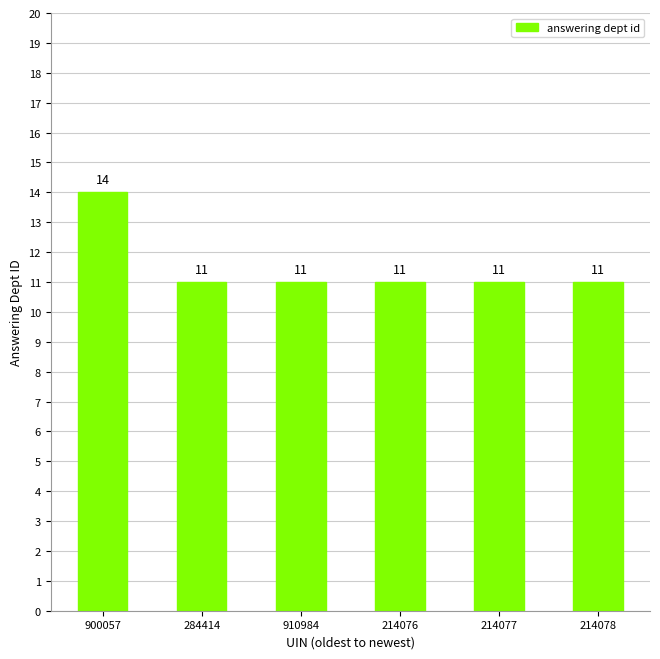

The value at 910984 is 3. True or false?

False